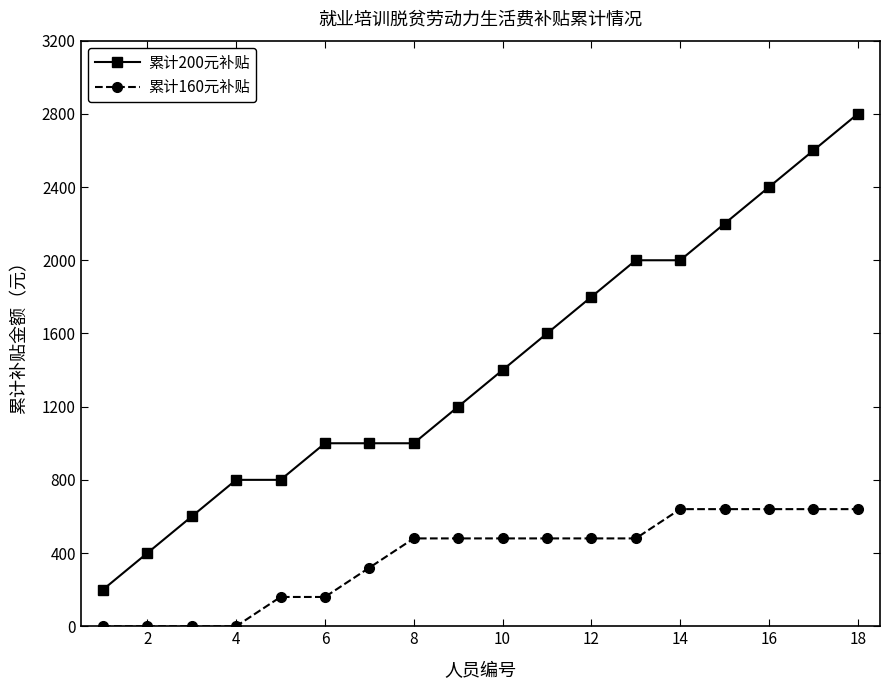

List the series in order of their peak value, lowest first.

累计160元补贴, 累计200元补贴